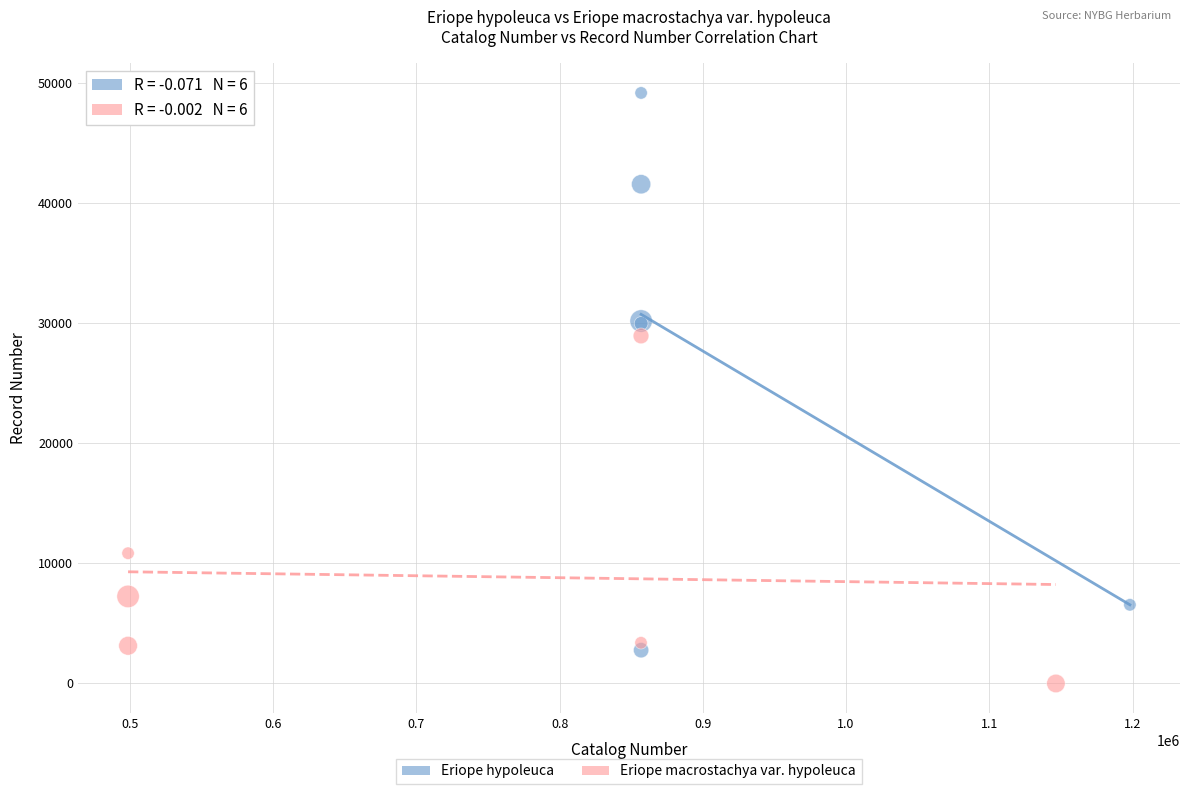

What are all the series names shown in the legend?

Eriope hypoleuca, Eriope macrostachya var. hypoleuca